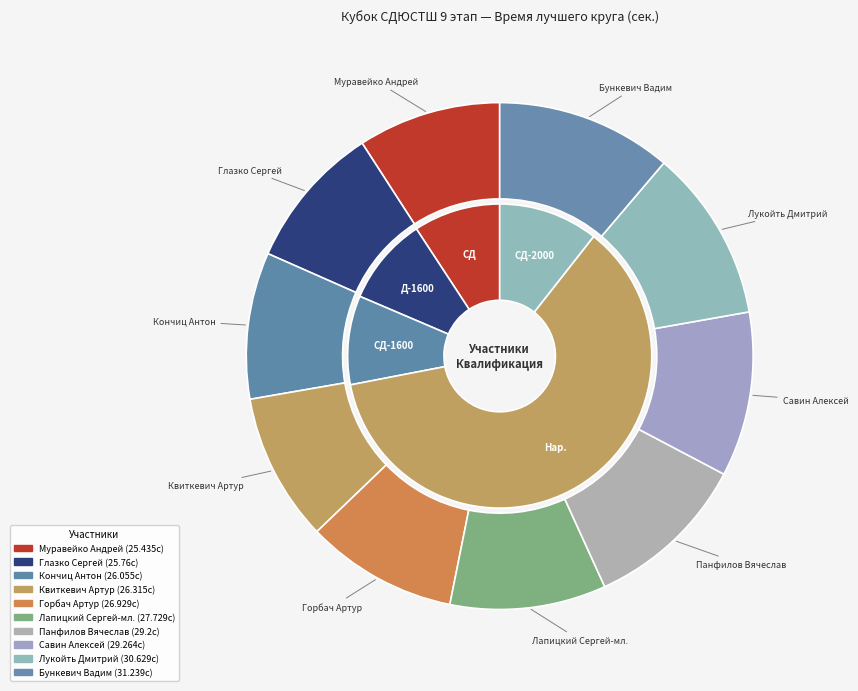

Which slice is the largest?

Бункевич Вадим